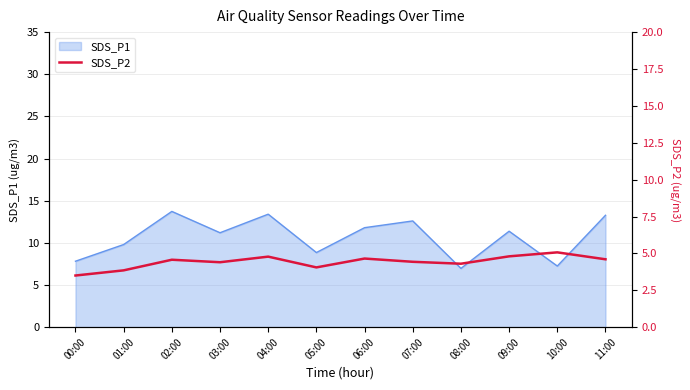

What is the label of the 8th point from the right?

04:00